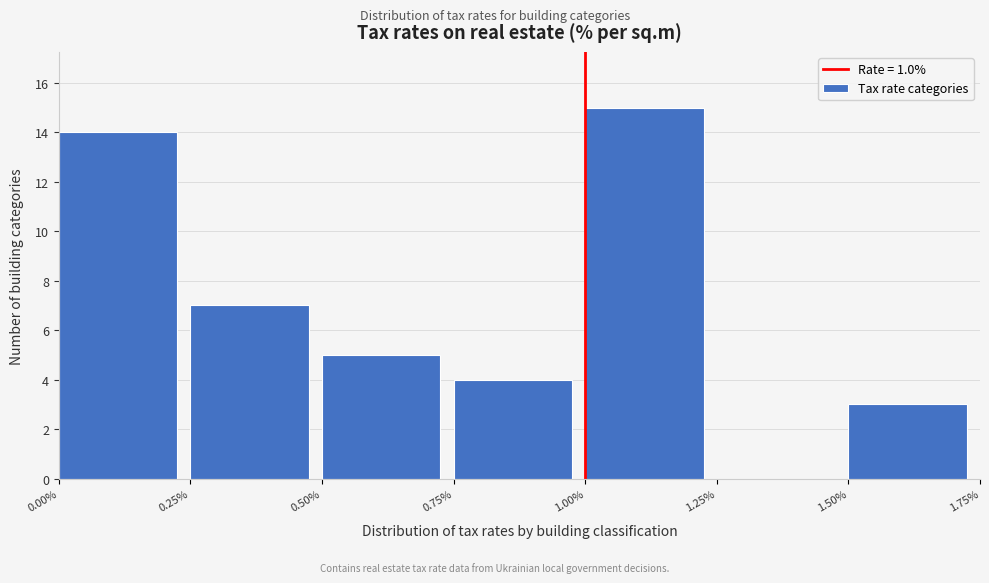

Reading left to right, list every bar in this chart as the range it spans on the x-axis followed by its height. The values are not printed on the chart, so give them approximately, as read against the axis.

0.00% to 0.25%: 14
0.25% to 0.50%: 7
0.50% to 0.75%: 5
0.75% to 1.00%: 4
1.00% to 1.25%: 15
1.25% to 1.50%: 0
1.50% to 1.75%: 3